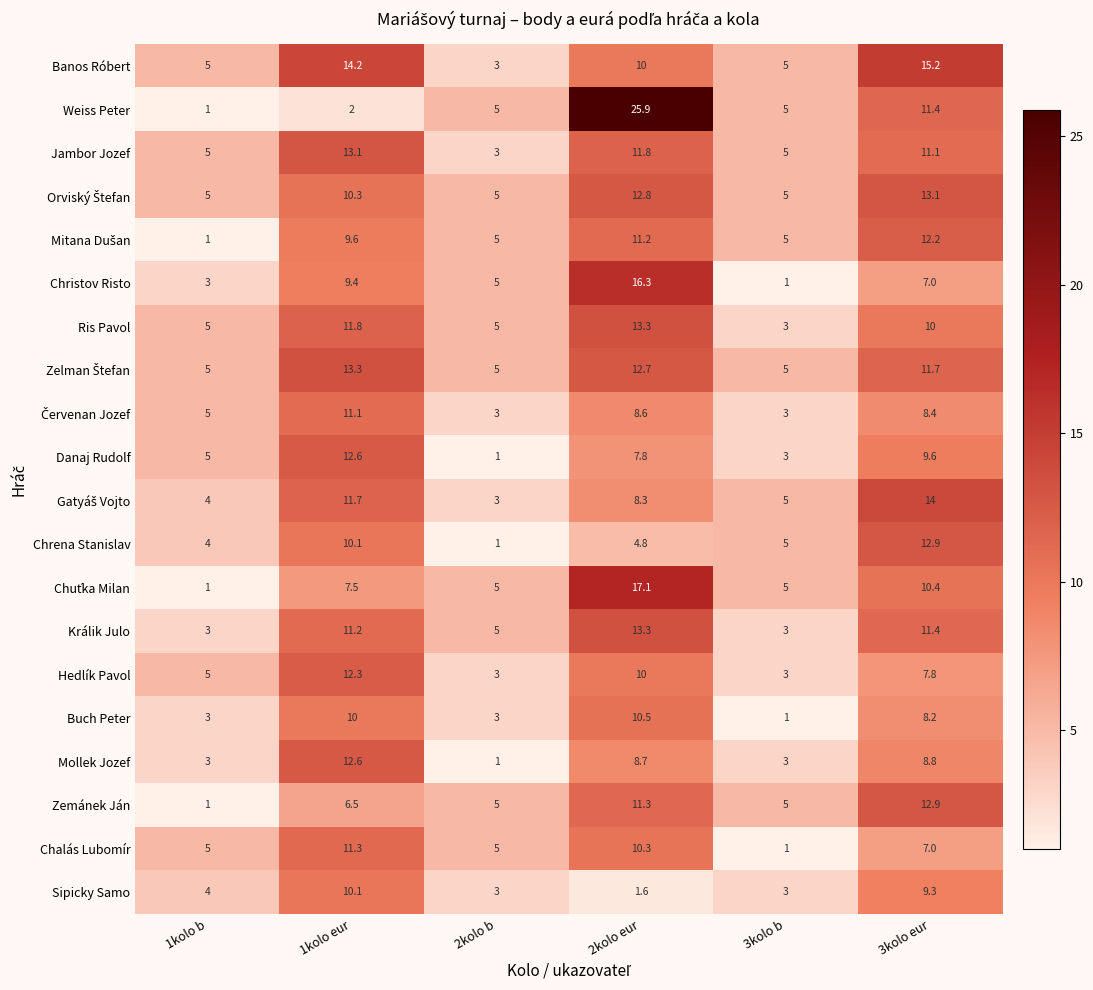

How many data points does each series have?

6